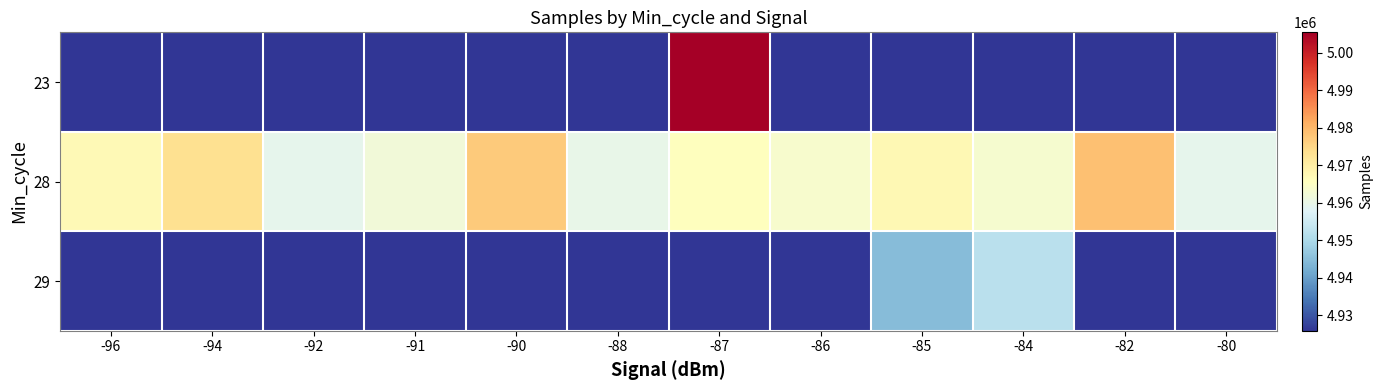

What is the total value across all series at -85?

9912012.7